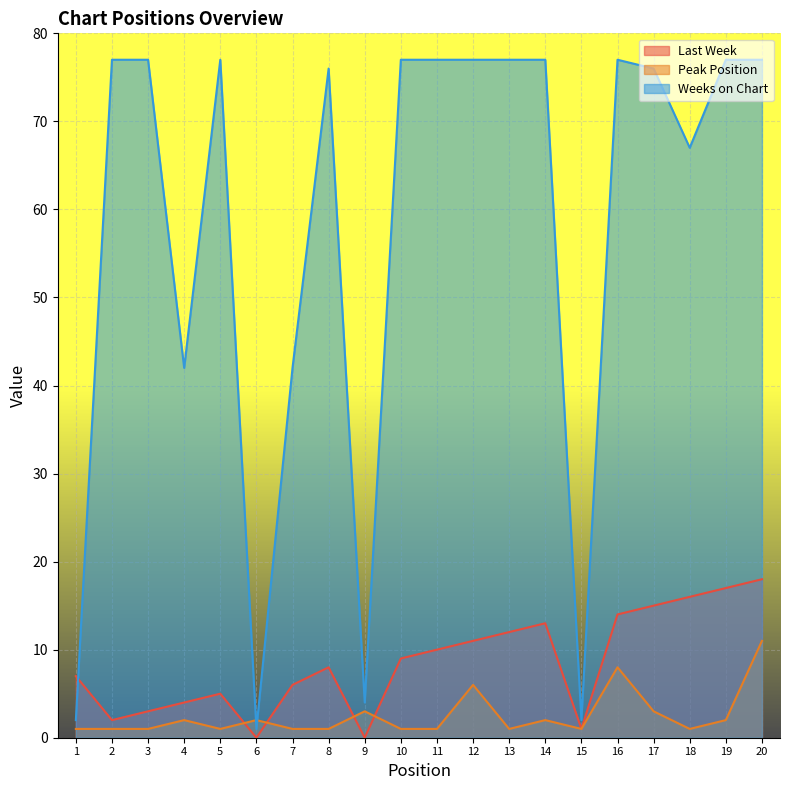

Which has a higher value, 19 or 13?

19